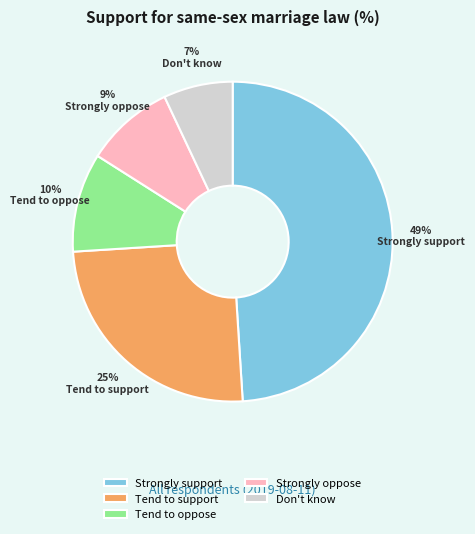

To the nearest percent, what is the combined percentage of Don't know and Tend to support?

32%